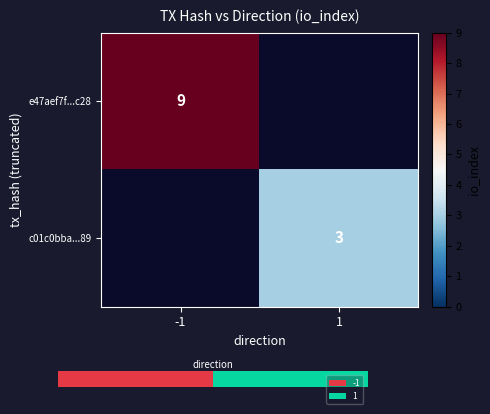

Is the value of e47aef7f...c28 at -1 greater than the value of c01c0bba...89 at 1?

Yes